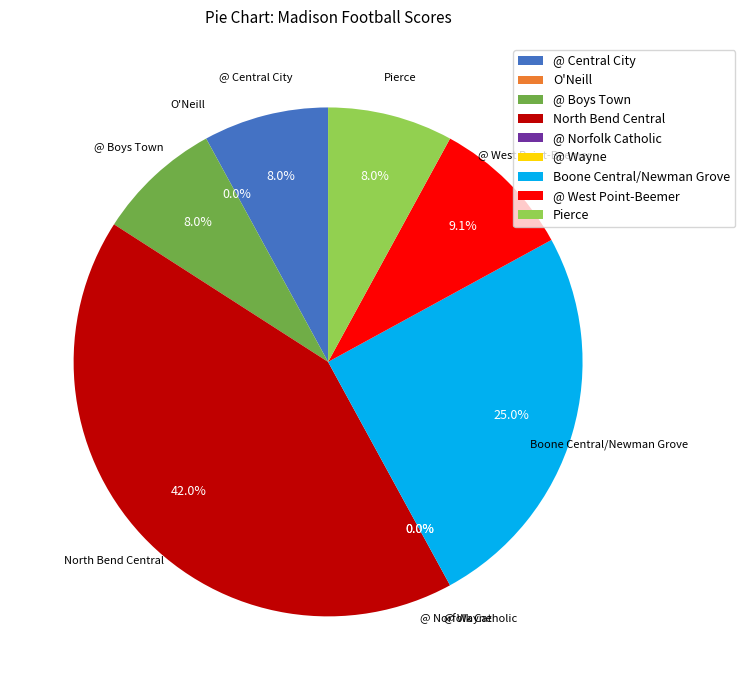

What percentage is NOT represented by @ West Point-Beemer?

90.9%